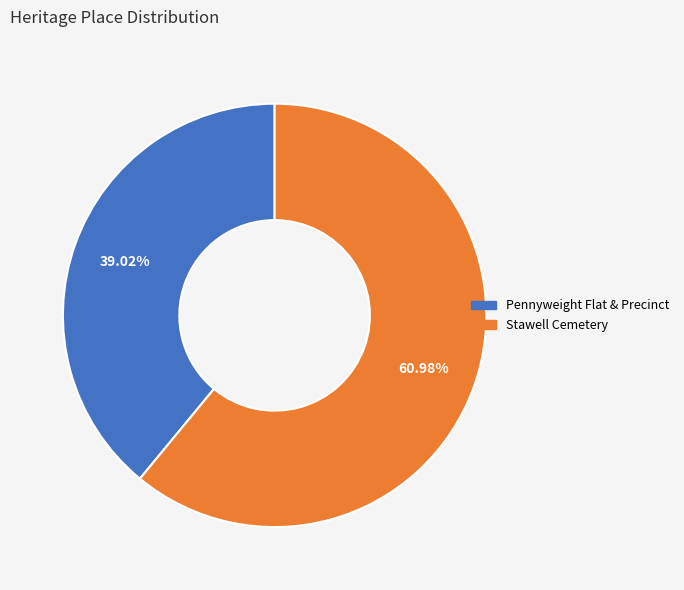

What is the largest slice in the pie chart?

Stawell Cemetery